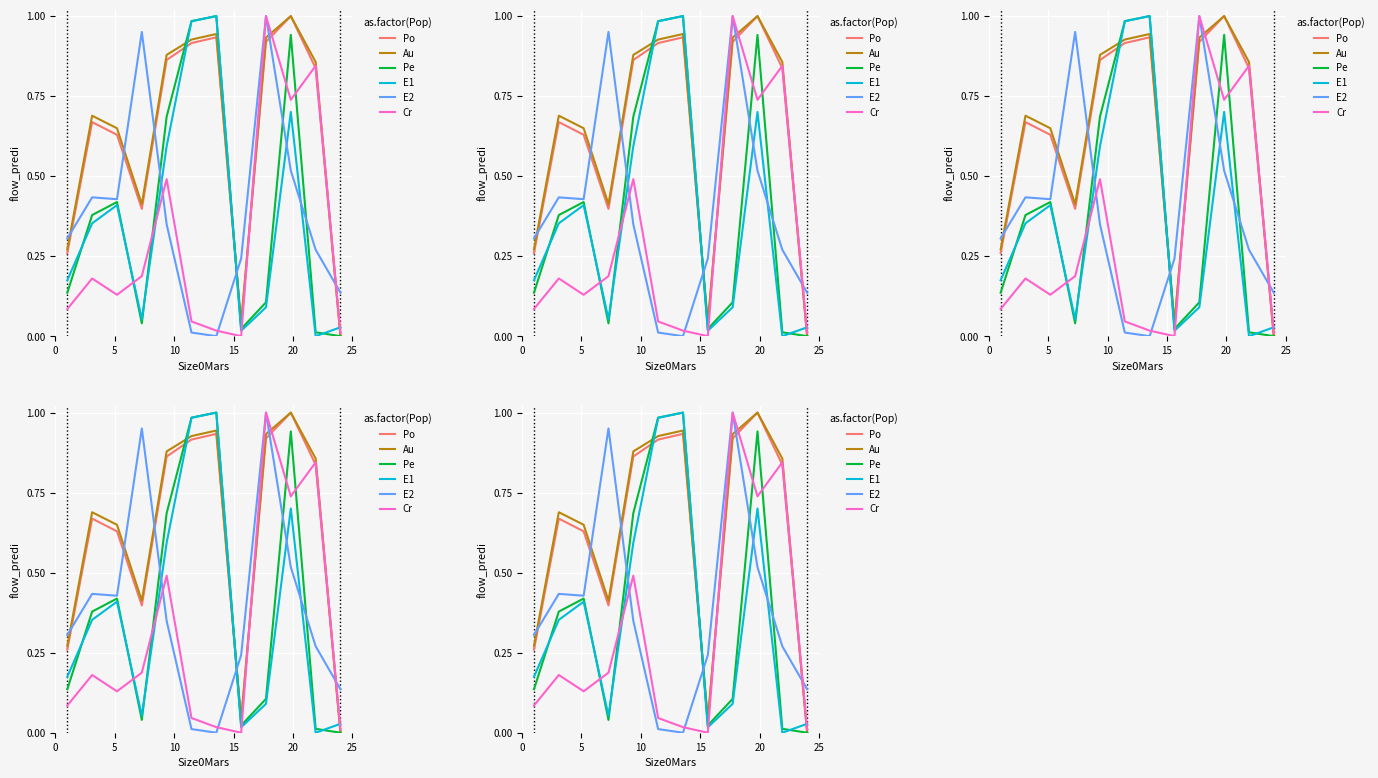

Is this an area chart (filled region under the line)?

No